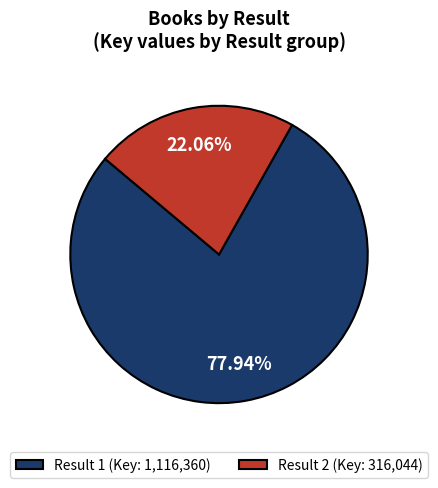

Does Result 1 (Key: 1,116,360) account for over 50% of the chart?

Yes